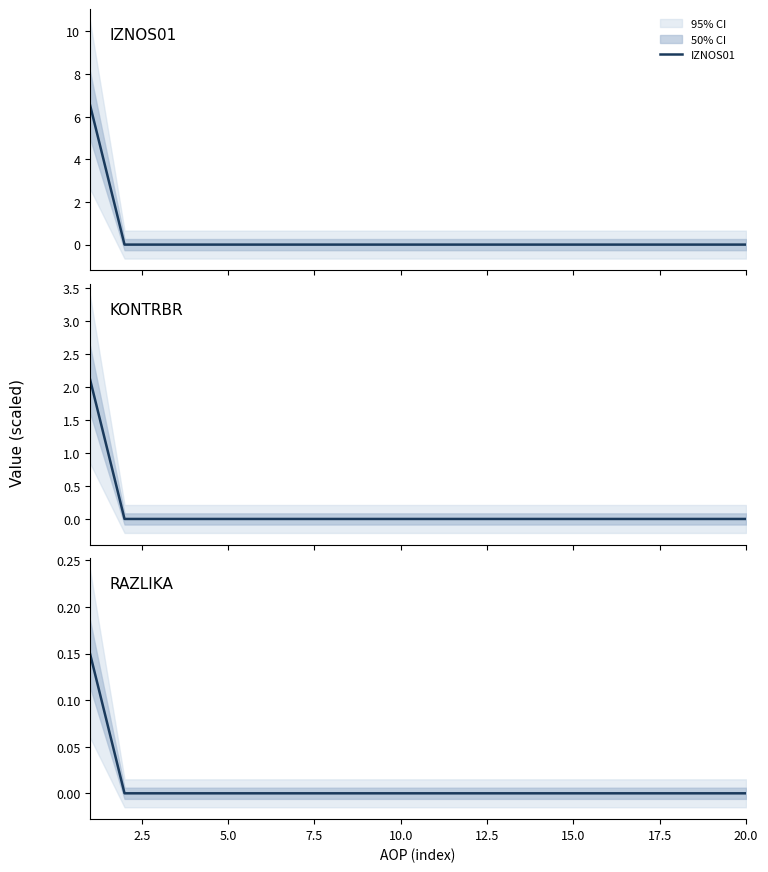

True or false: KONTRBR and IZNOS01 intersect in this chart.

False